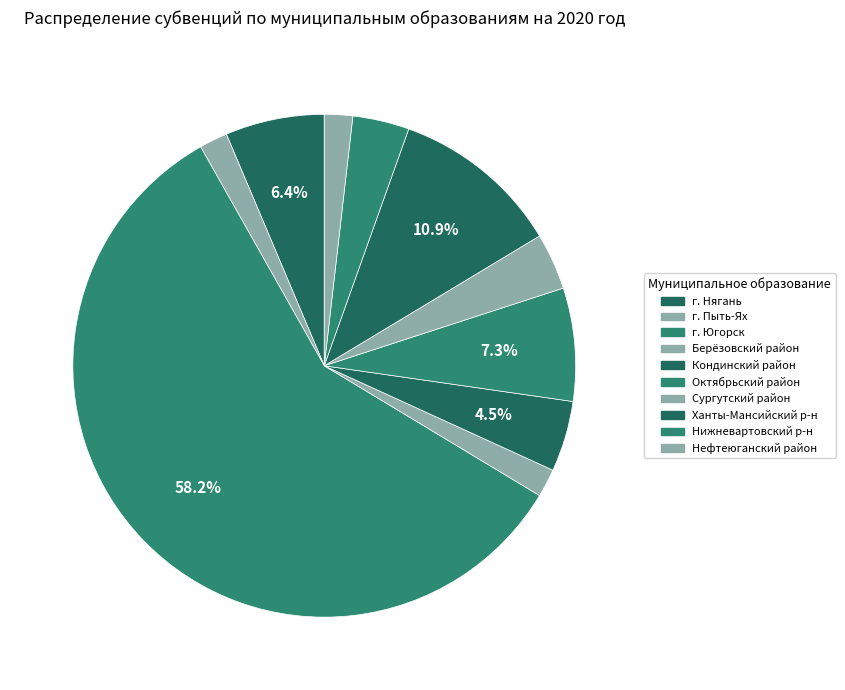

Count the number of slices in the pie.

10